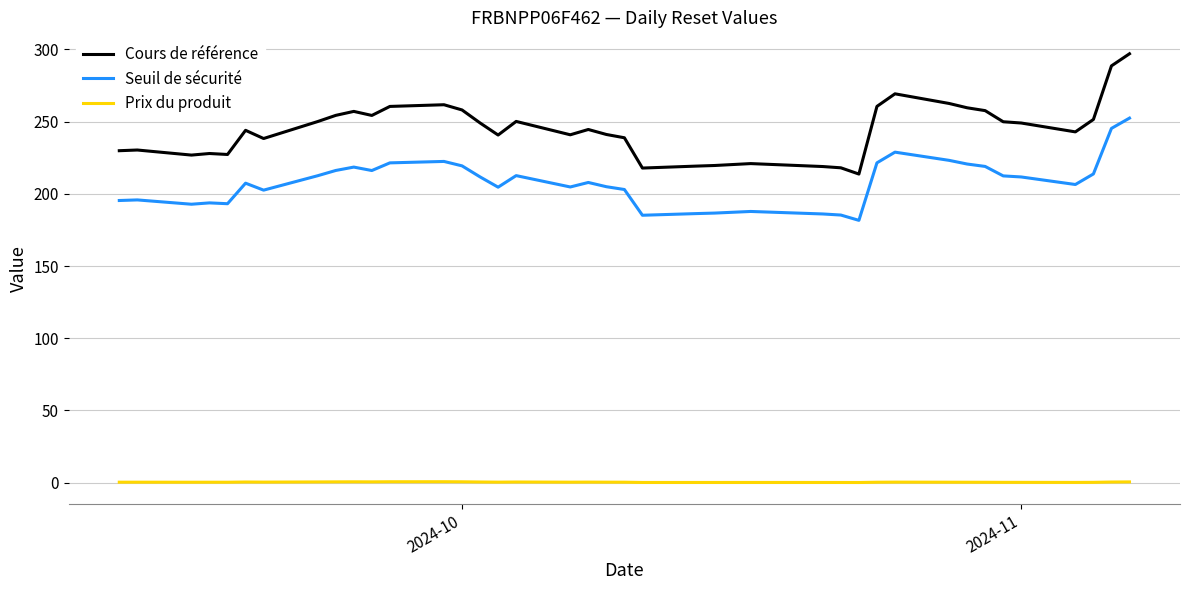

What is the maximum value shown in the chart?

296.9